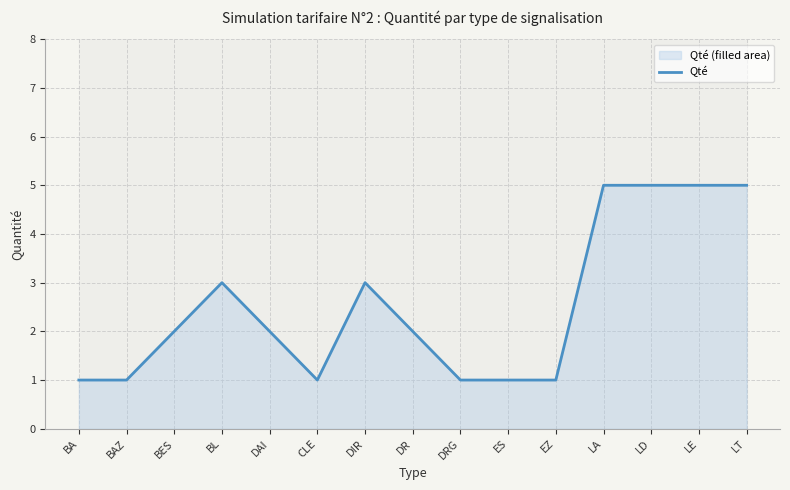

How many distinct data groups are displayed?

1